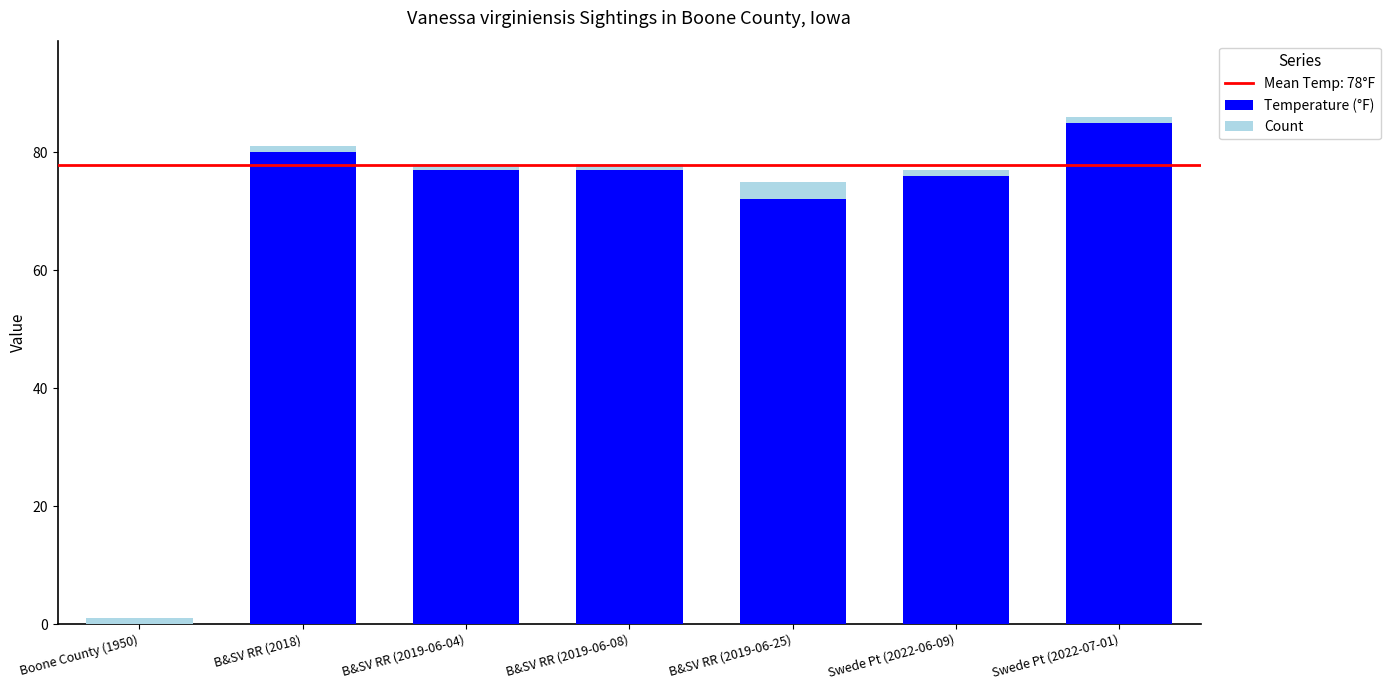

The value of Temperature (°F) at Swede Pt (2022-07-01) is 85. True or false?

True